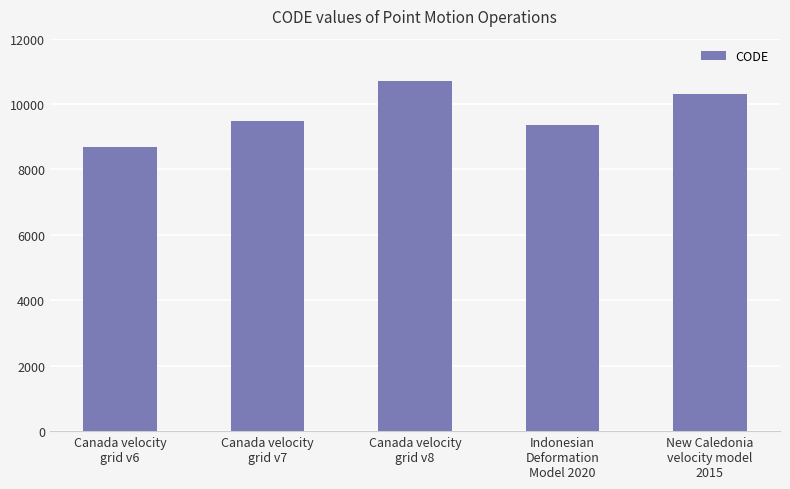

List the labels in order of value, smallest first.

Canada velocity
grid v6, Indonesian
Deformation
Model 2020, Canada velocity
grid v7, New Caledonia
velocity model
2015, Canada velocity
grid v8